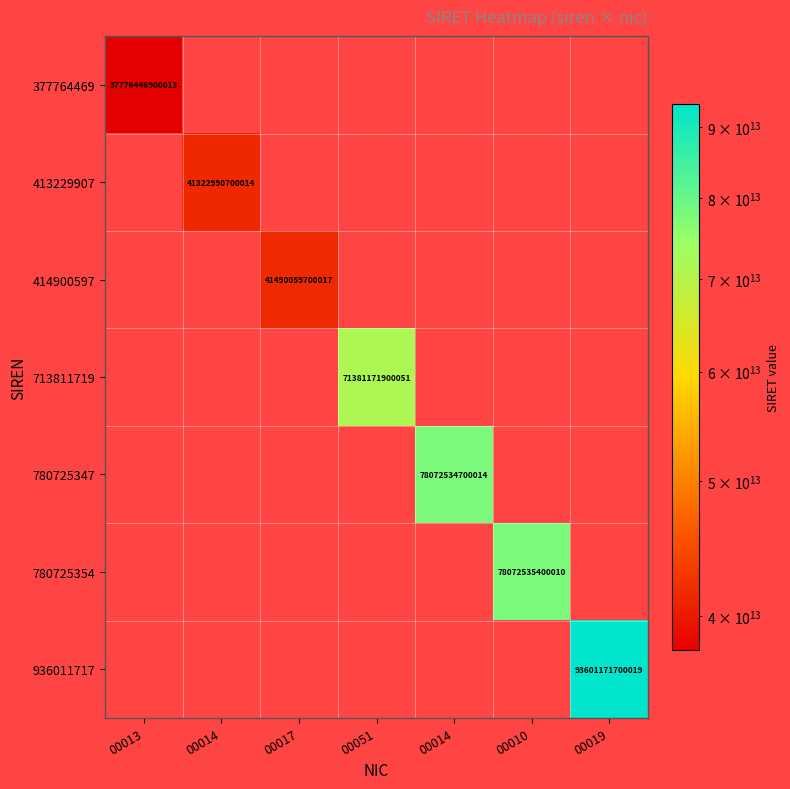

Which label corresponds to the largest value in the chart?

00019